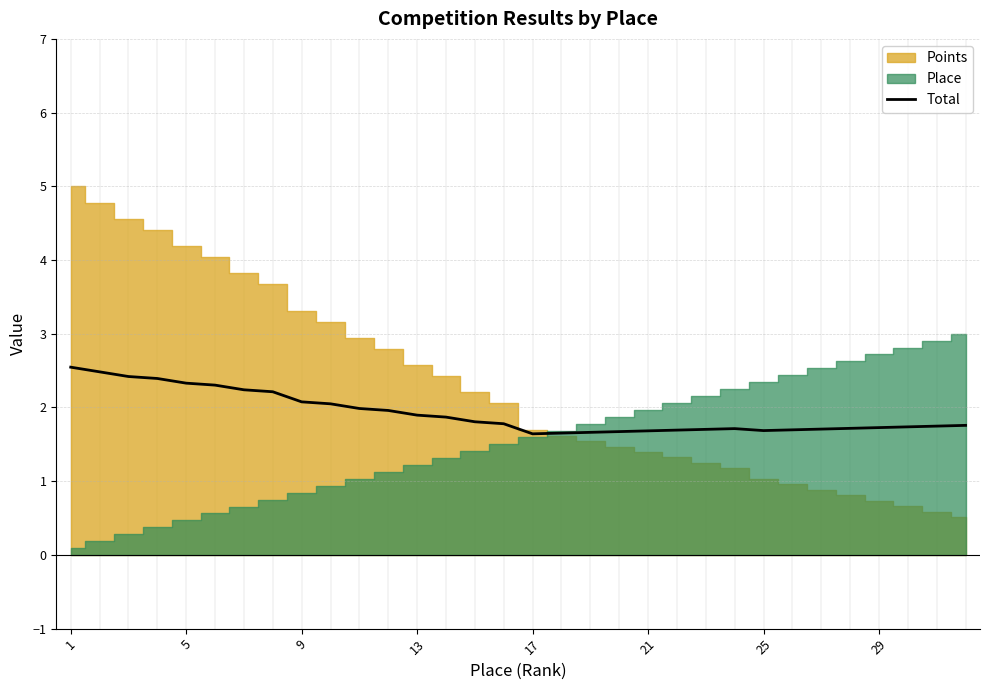

True or false: Total has a value of 2.5 at 1.

True